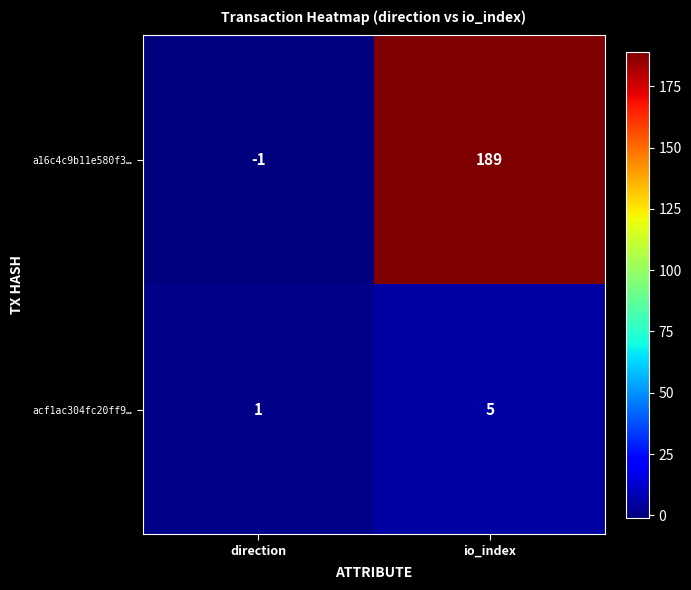

Between direction and io_index, which series saw the biggest shift?

a16c4c9b11e580f3…